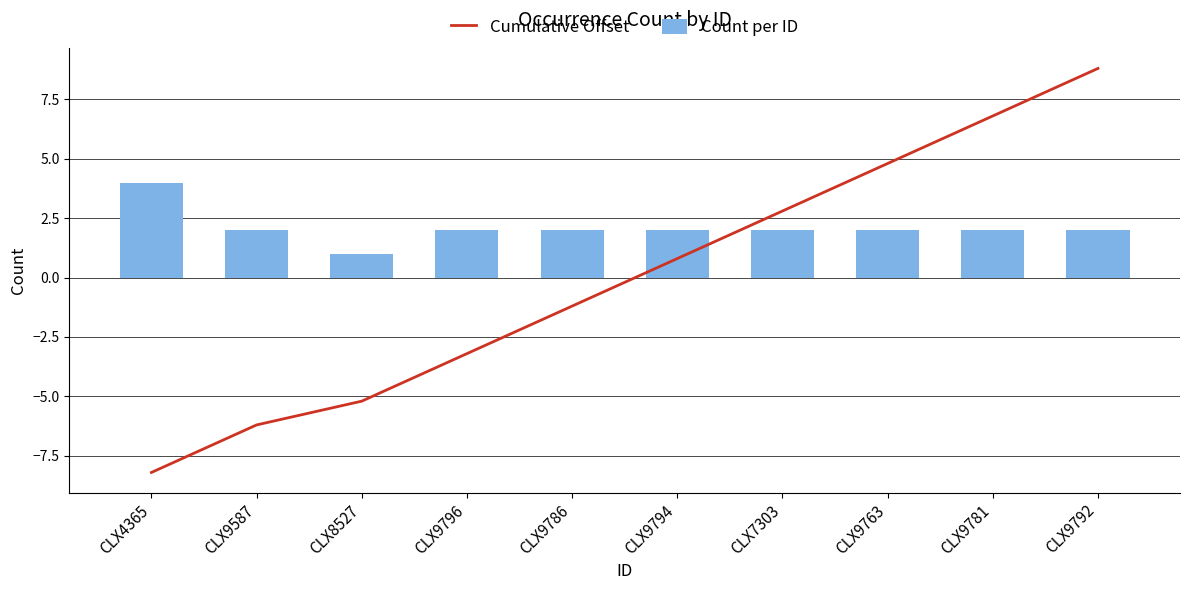

What is the label of the 1st bar from the left?

CLX4365